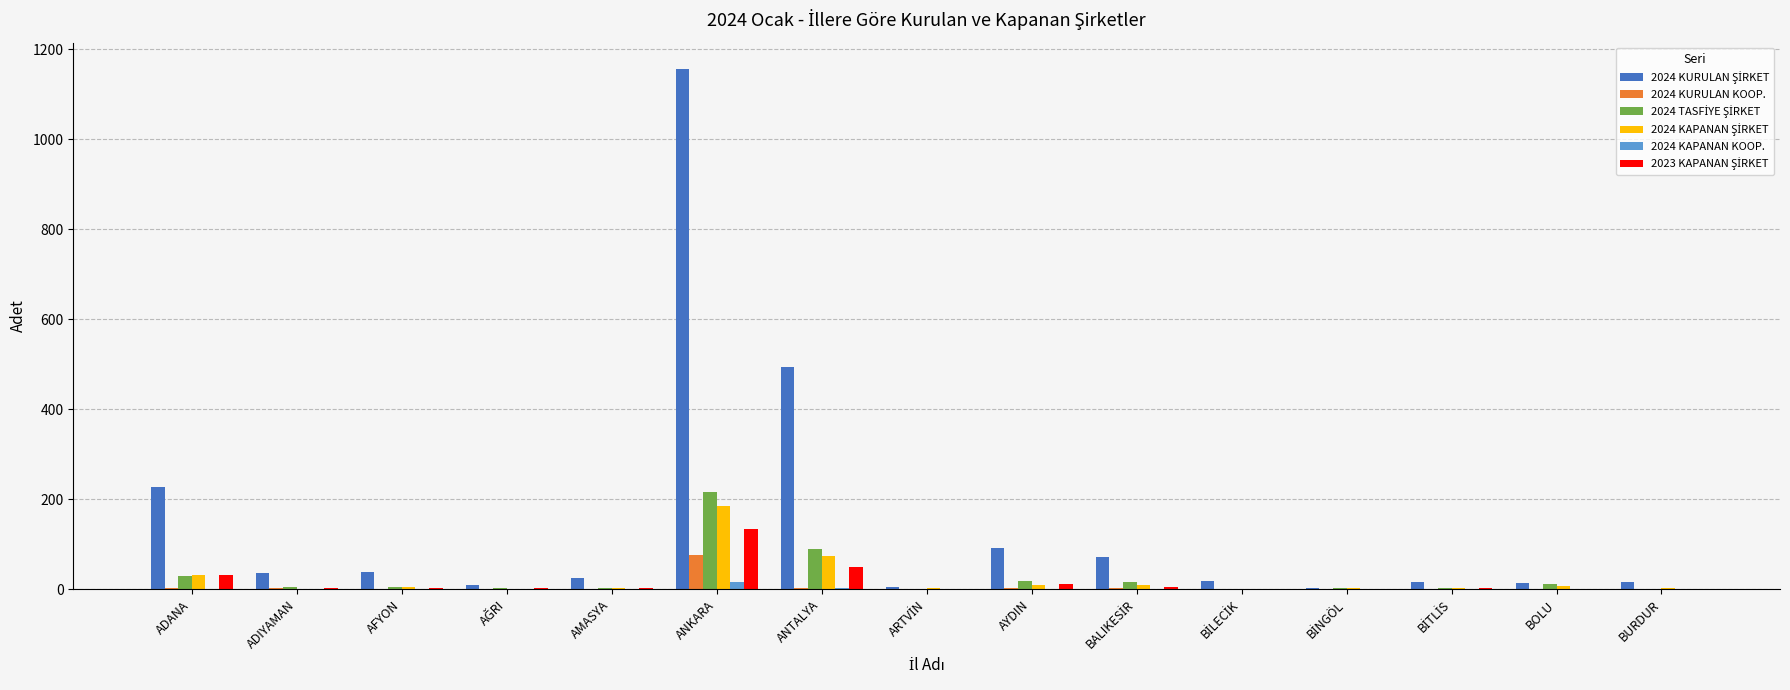

At which category is the sum across all series the highest?

ANKARA